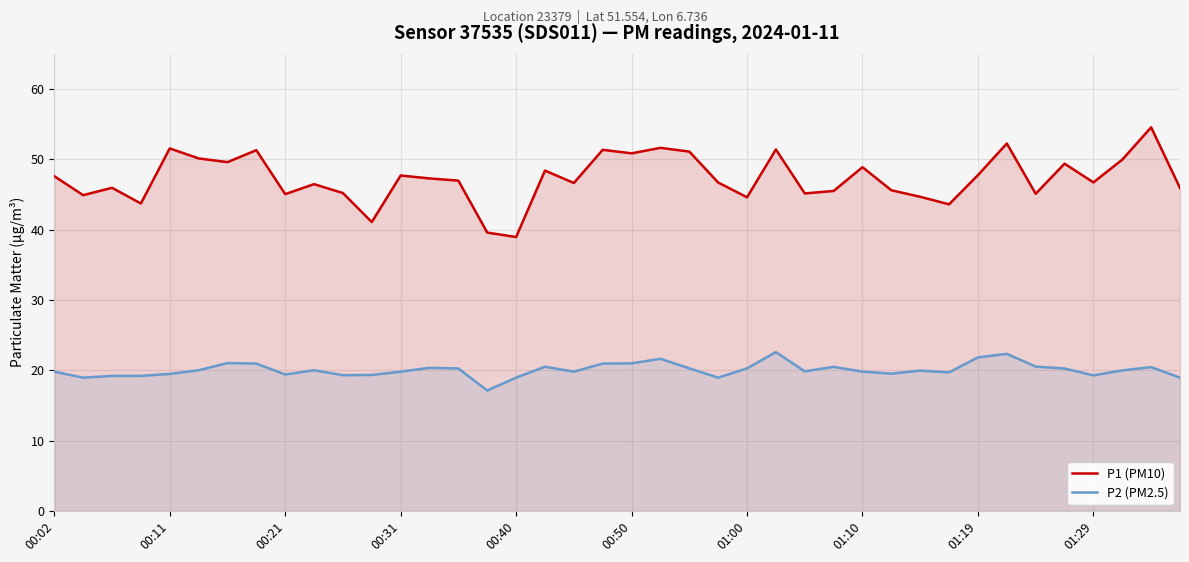

Rank the series at 11 from lowest to highest value.

P2 (PM2.5), P1 (PM10)